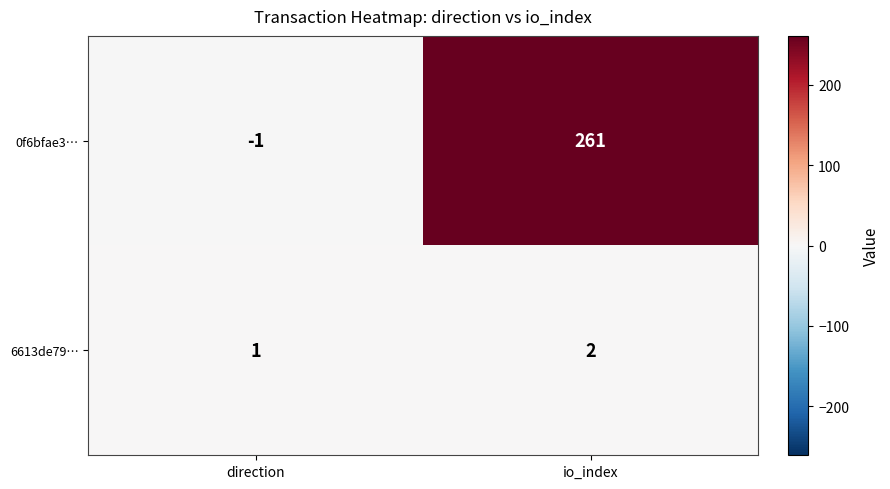

True or false: 6613de79… has a value of 1 at direction.

True